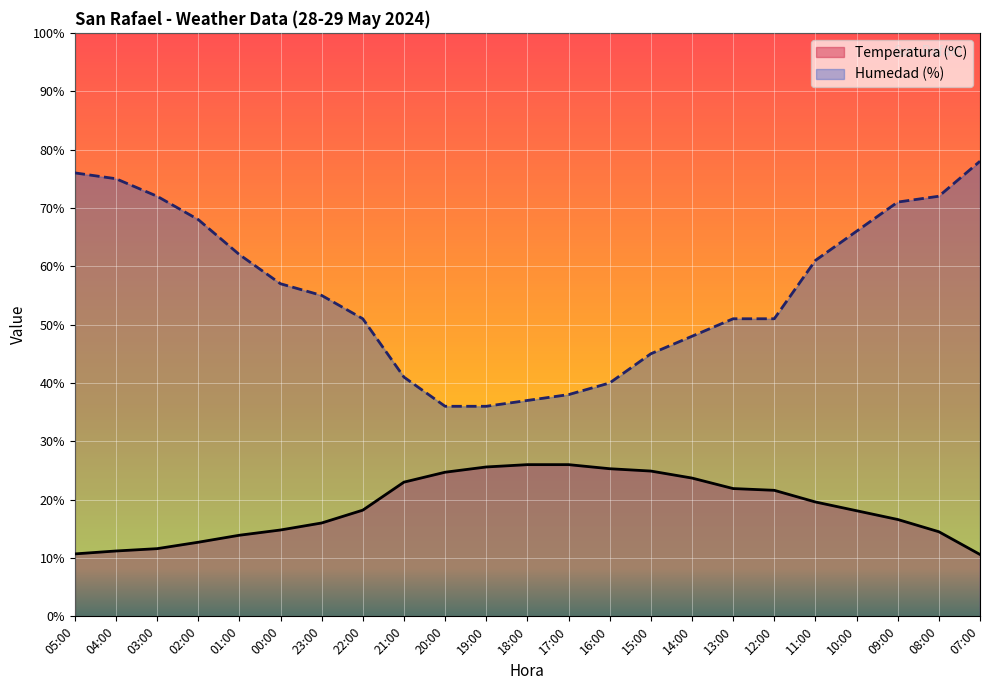

Which category has the highest value across all series?

07:00